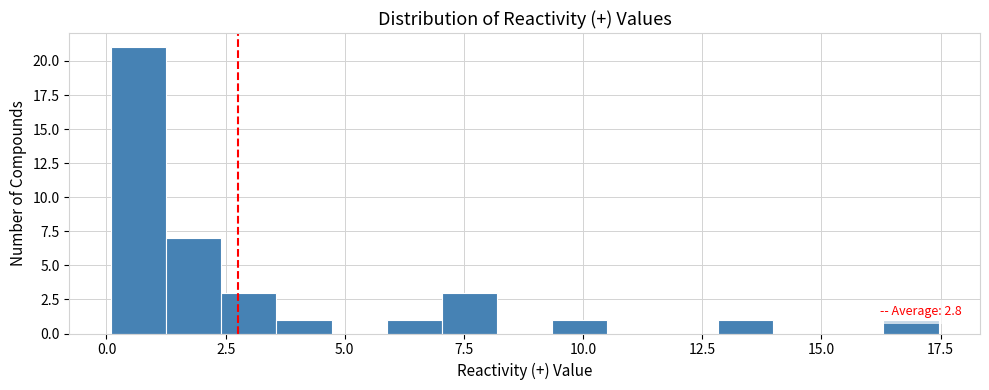

Around what value on the x-axis is the tallest bar? Give the approximate position of its centre, as read against the axis.

0.5